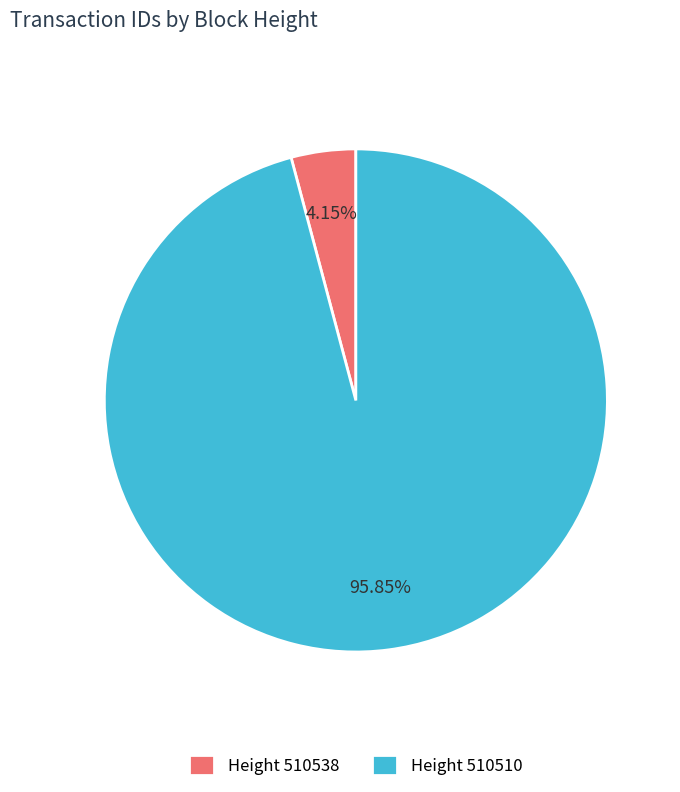

Between Height 510510 and Height 510538, which is larger?

Height 510510